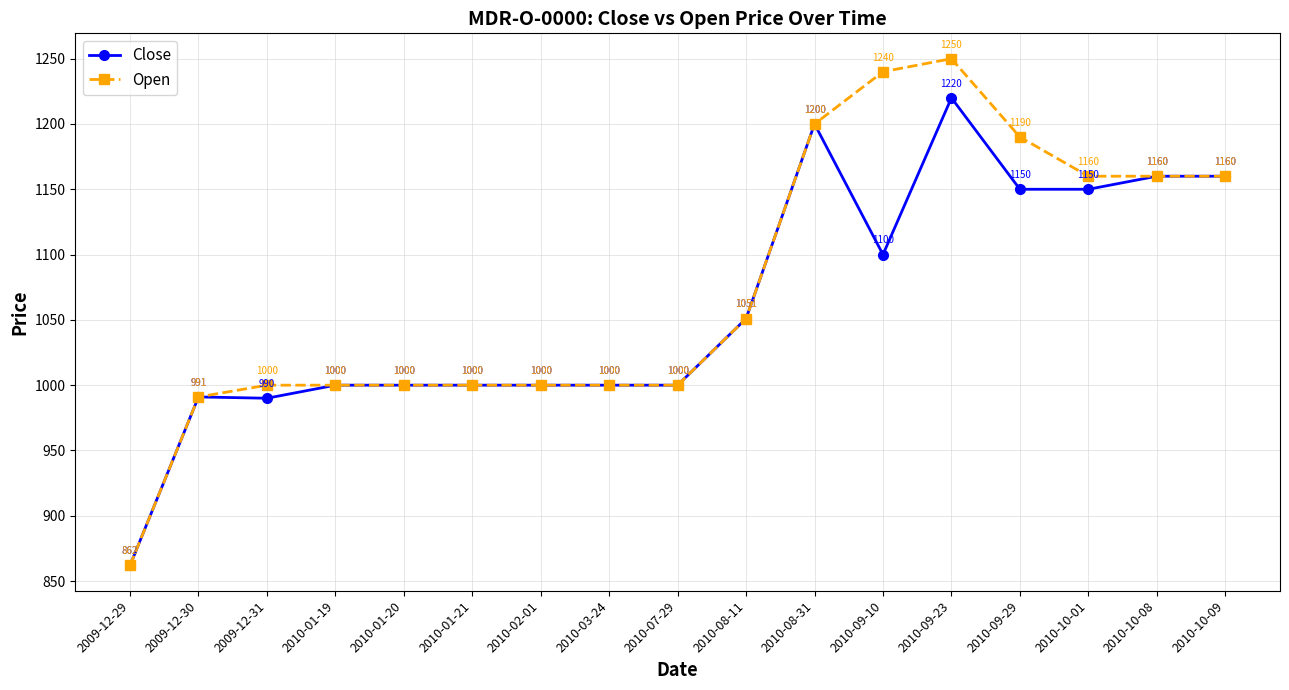

Is it true that Close equals 1386 at 2010-02-01?

False